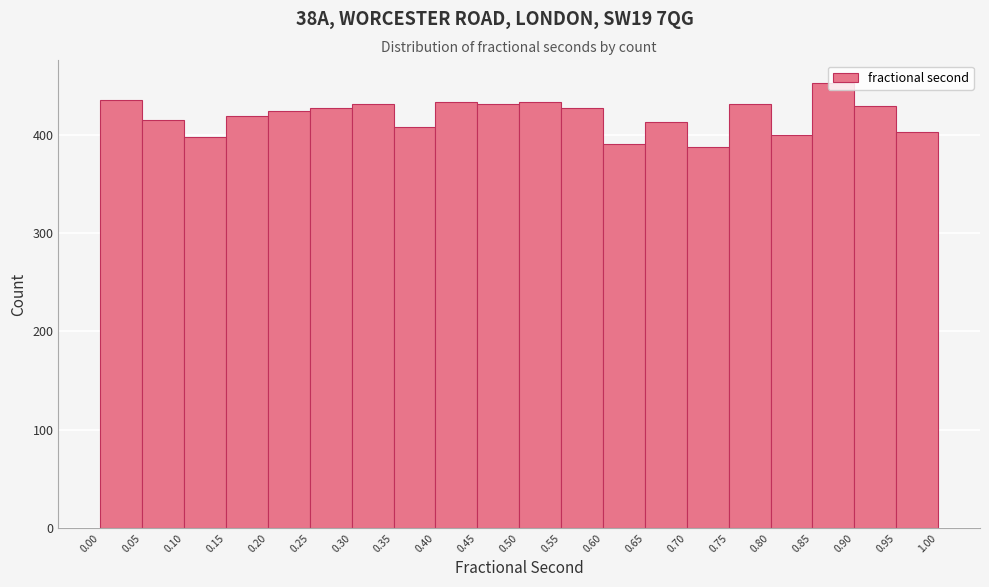

What is the height of the bar covering 0.30 to 0.35 on the x-axis? The values are not printed on the chart, so give them approximately, as read against the axis.

430